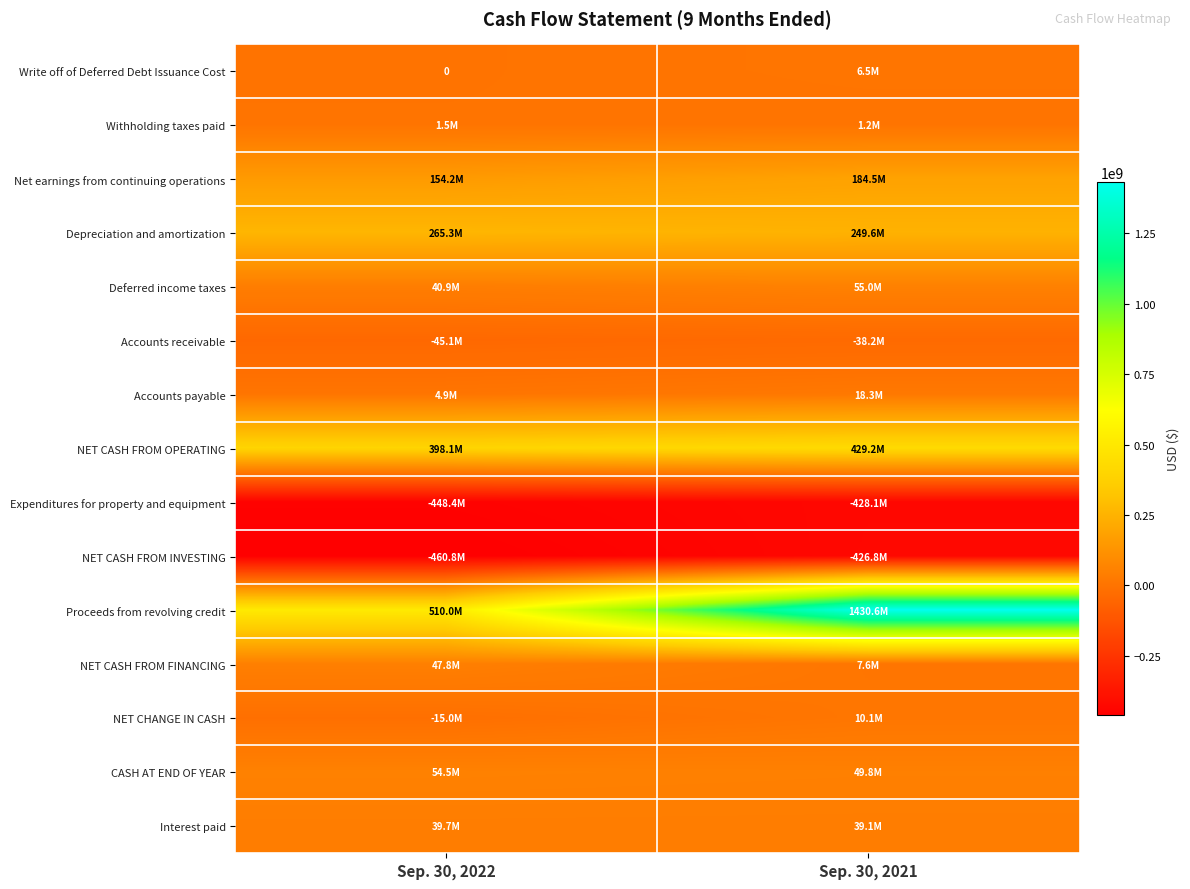

The value of Withholding taxes paid at Sep. 30, 2021 is 1242000. True or false?

True